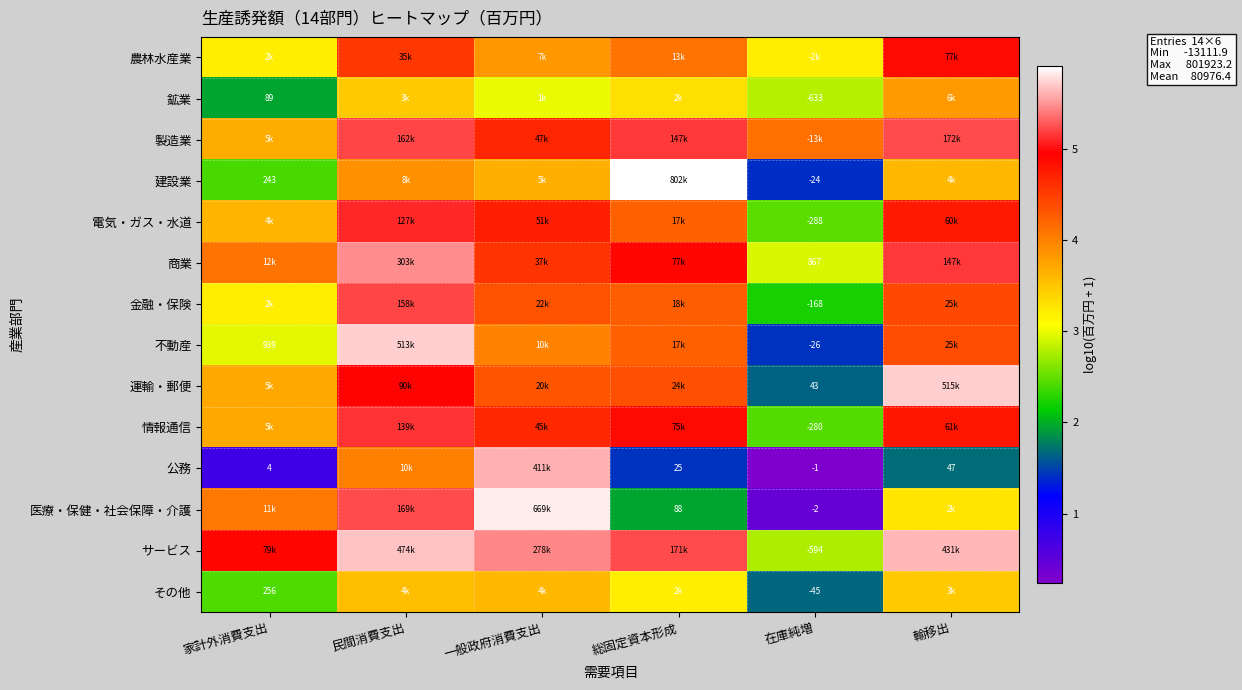

At which category is the sum across all series the highest?

民間消費支出